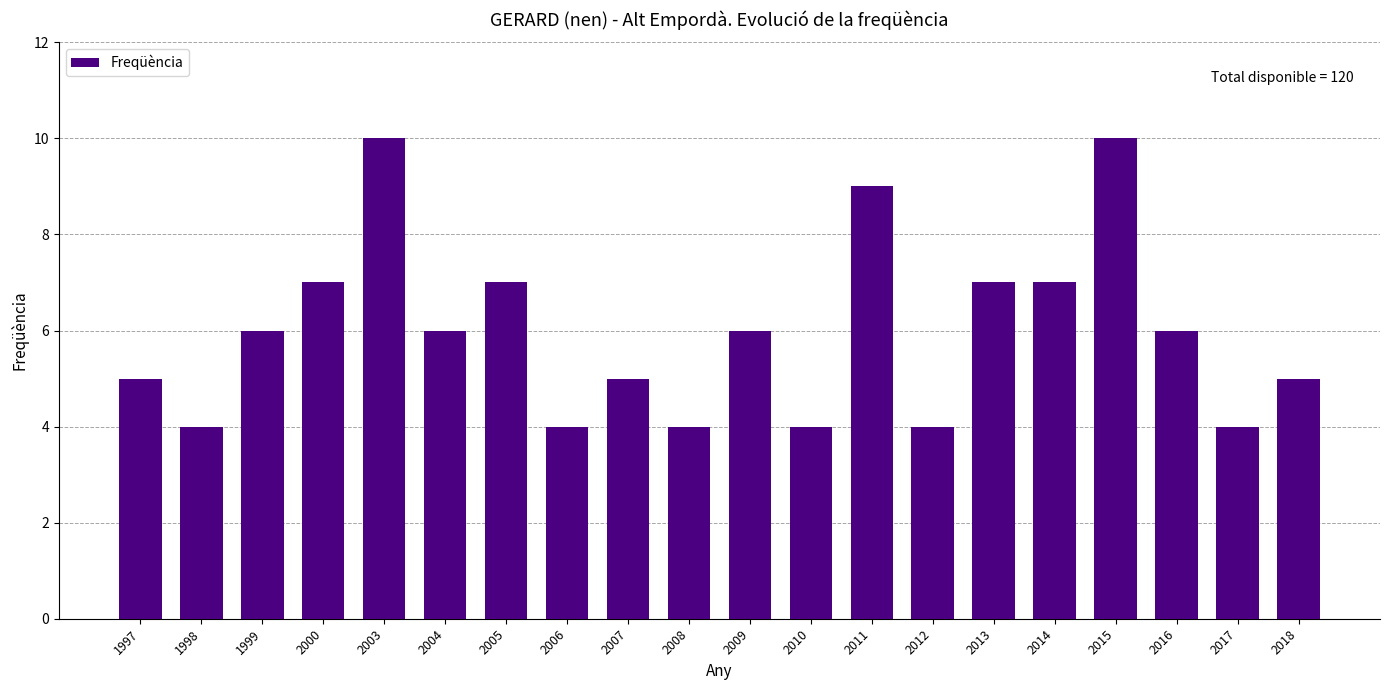

What is the value of the 1st bar from the left?

5